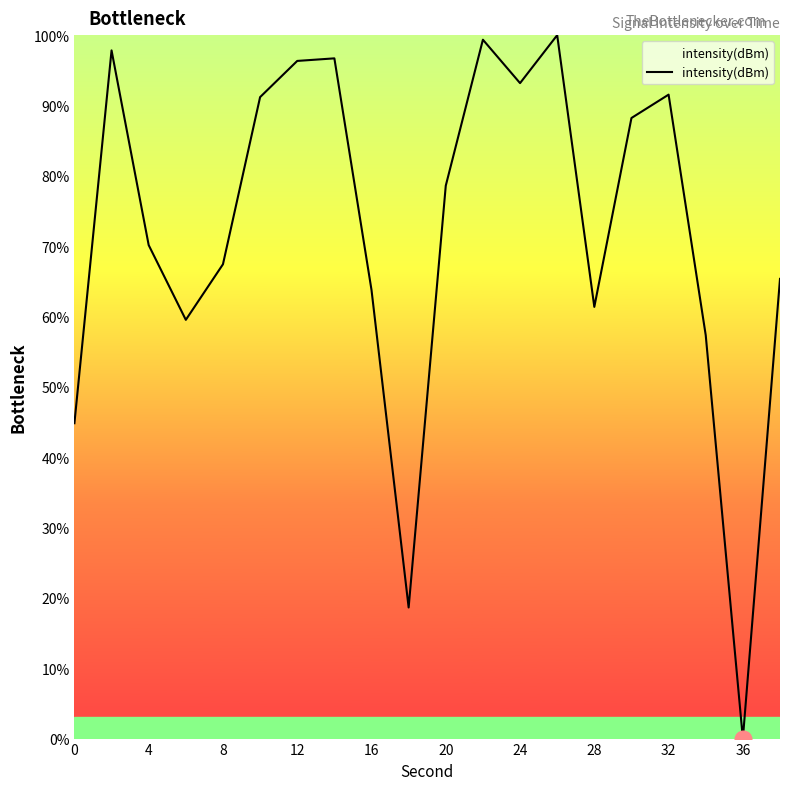

Does the chart display data point markers on the line(s)?

No